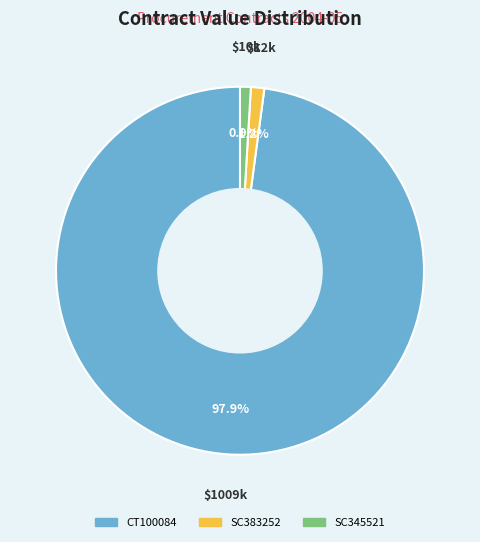

Which slice represents more than half of the pie?

CT100084